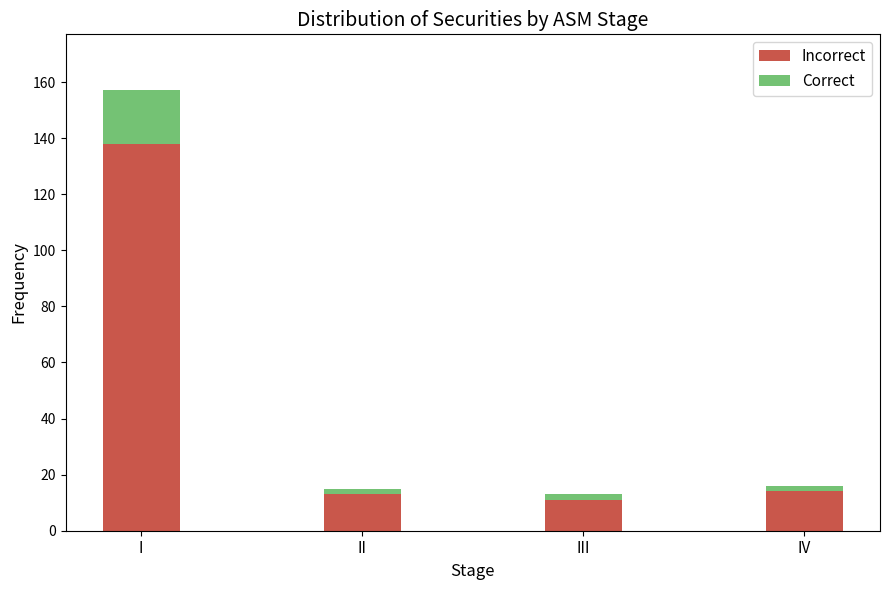

Reading left to right, what are the values for Incorrect?

I=138	II=13	III=11	IV=14